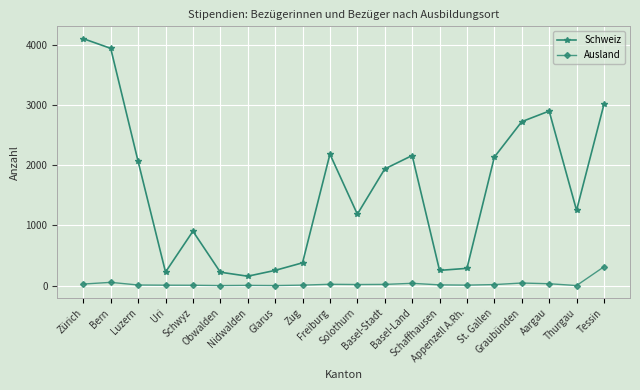

Which category has the highest value in the Schweiz series?

Zürich